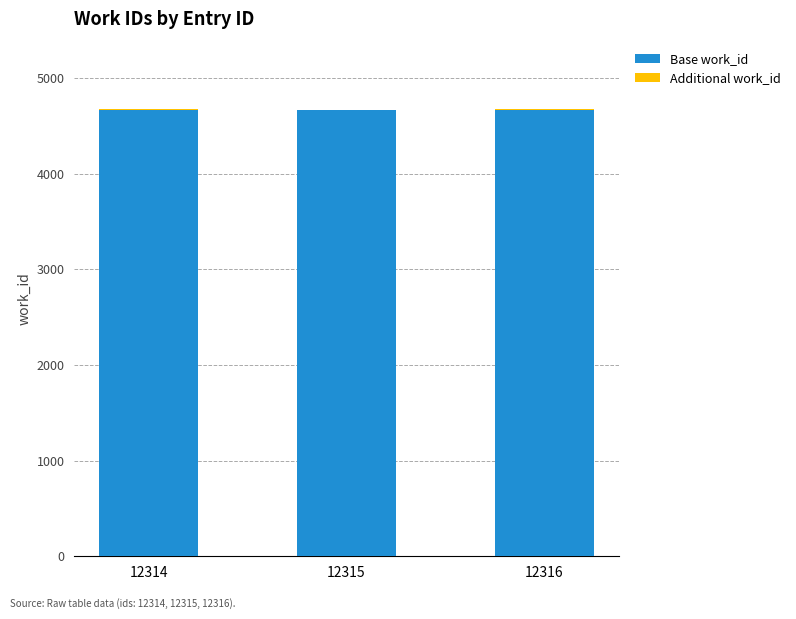

Is it true that Base work_id equals 4669 at 12314?

True